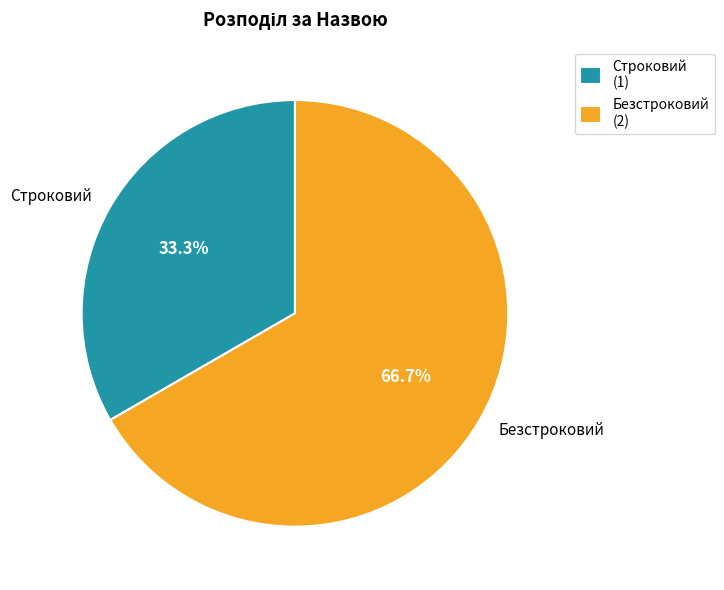

The Безстроковий slice represents 79% of the pie. True or false?

False